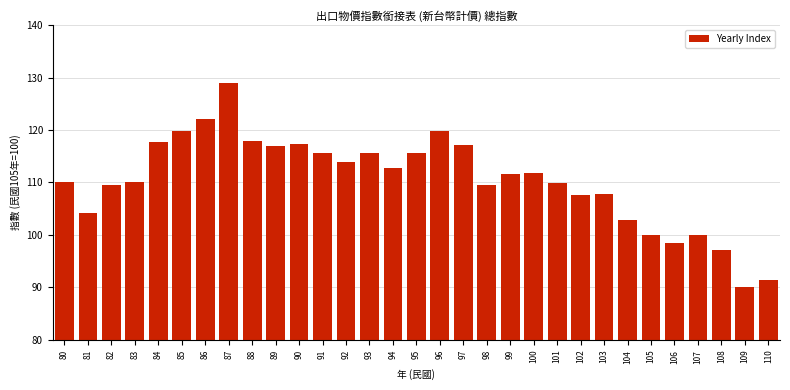

What is the value of the 25th bar from the left?

102.8